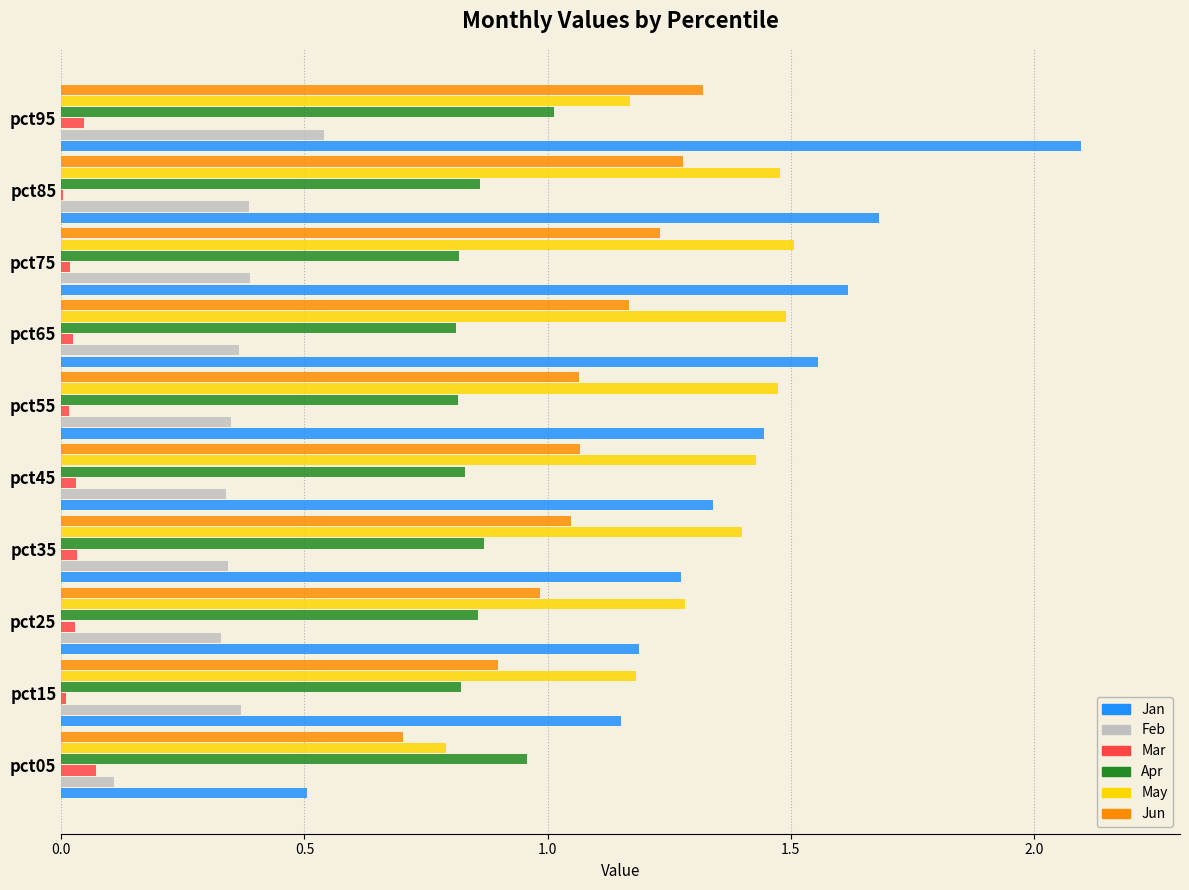

What are all the series names shown in the legend?

Jan, Feb, Mar, Apr, May, Jun